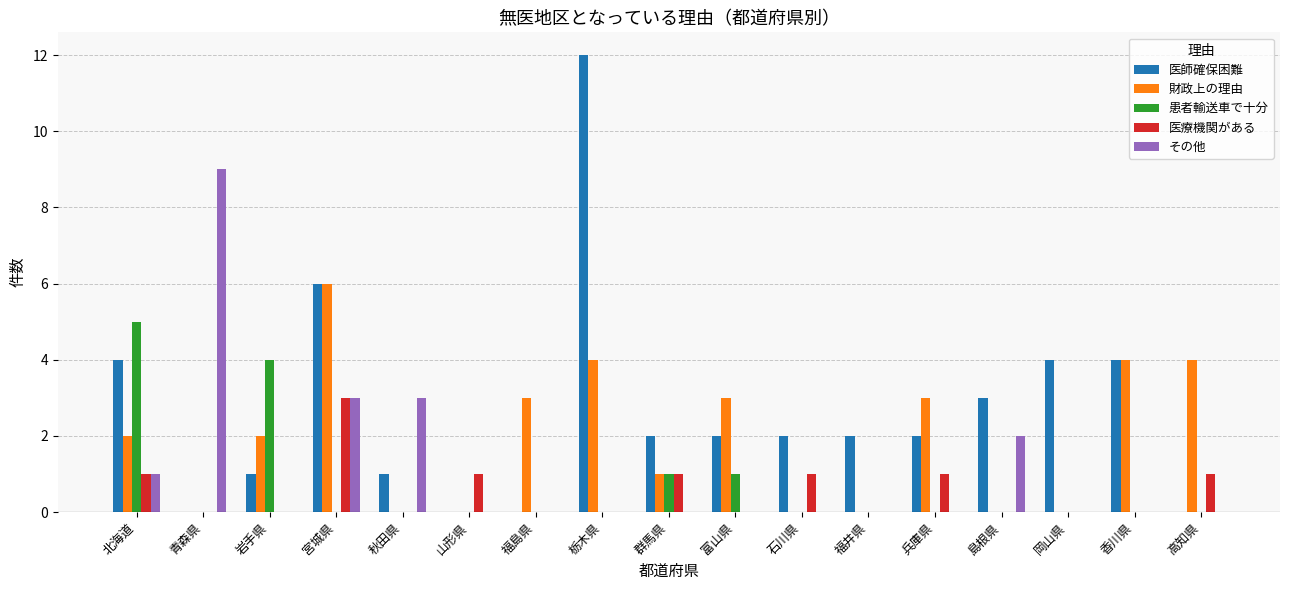

Does the chart contain stacked bars?

No